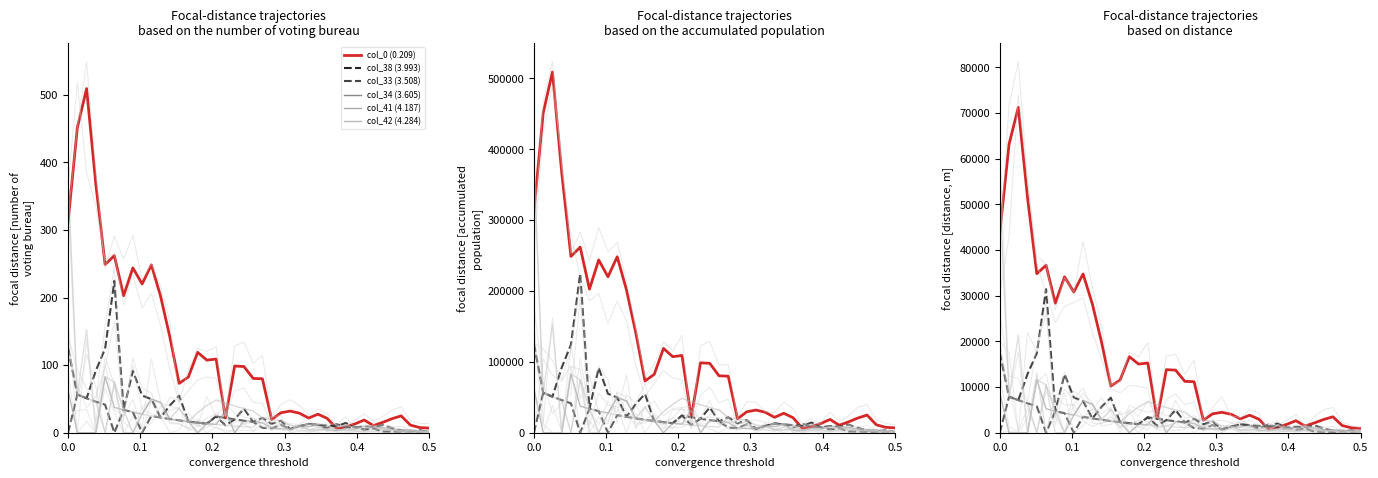

Which series ends up on top after the final intersection of col_0 (0.209) and col_34 (3.605)?

col_0 (0.209)